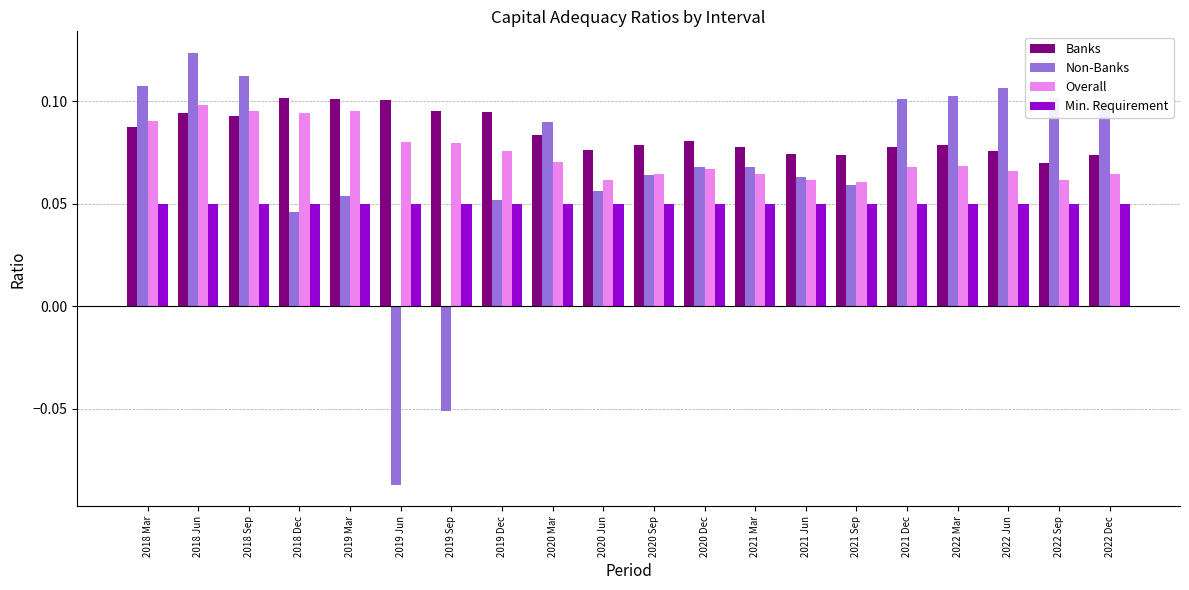

The value of Banks at 2022 Dec is 0.1. True or false?

True